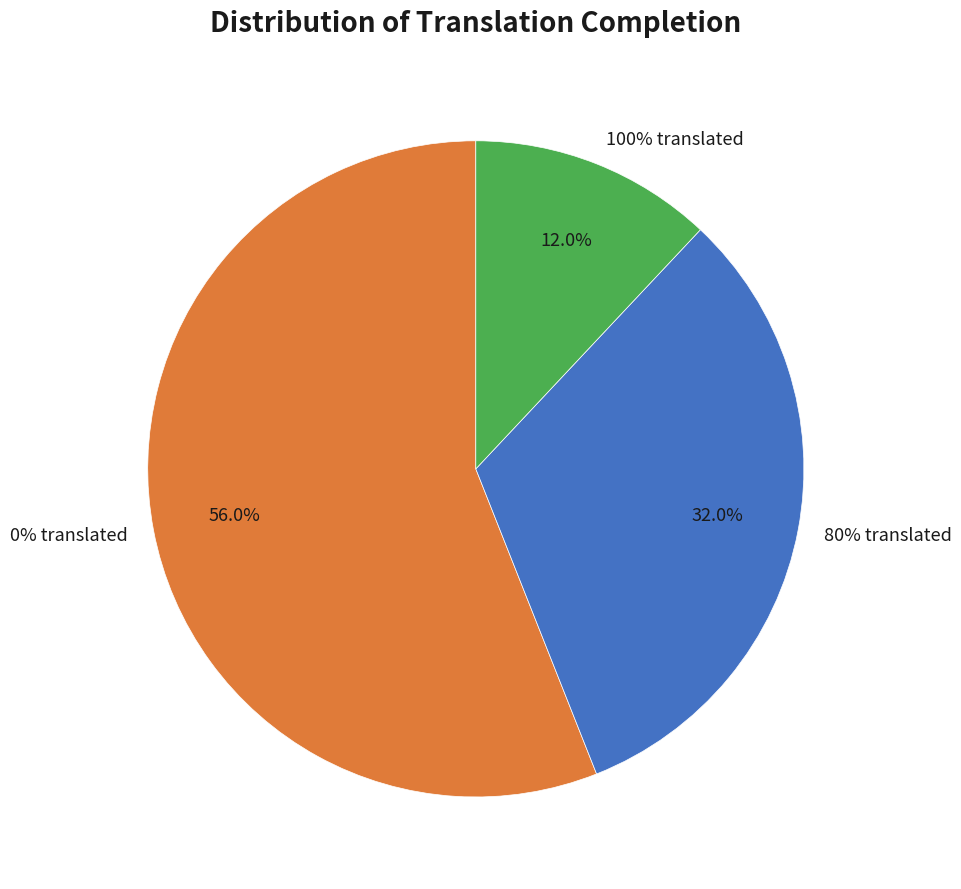

Is it true that Portuguese (Brazil) is 1% of the pie?

False